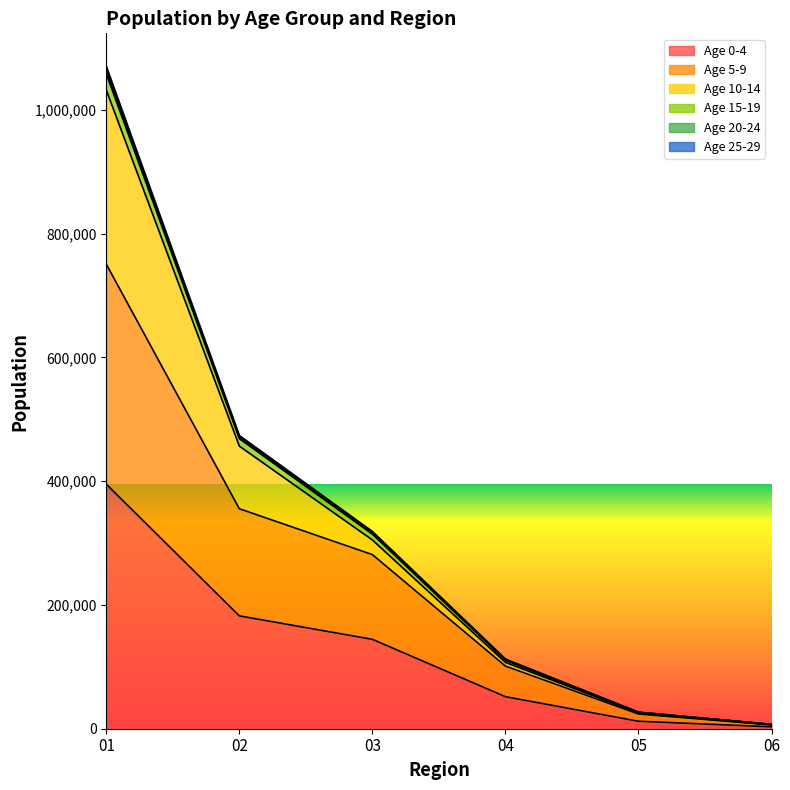

What is the value of the Age 0-4 point at the 2nd from the left?

182397